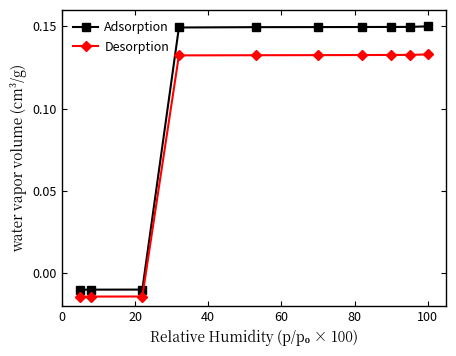

List the series in order of their peak value, highest first.

Adsorption, Desorption